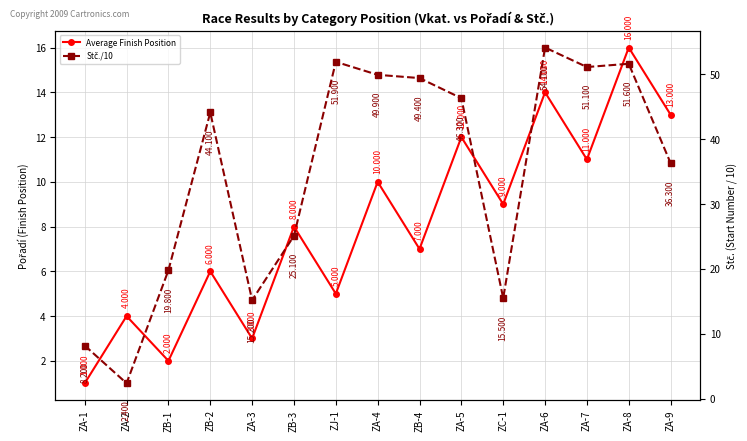

Which category has the lowest value in the Stč./10 series?

ZA-2